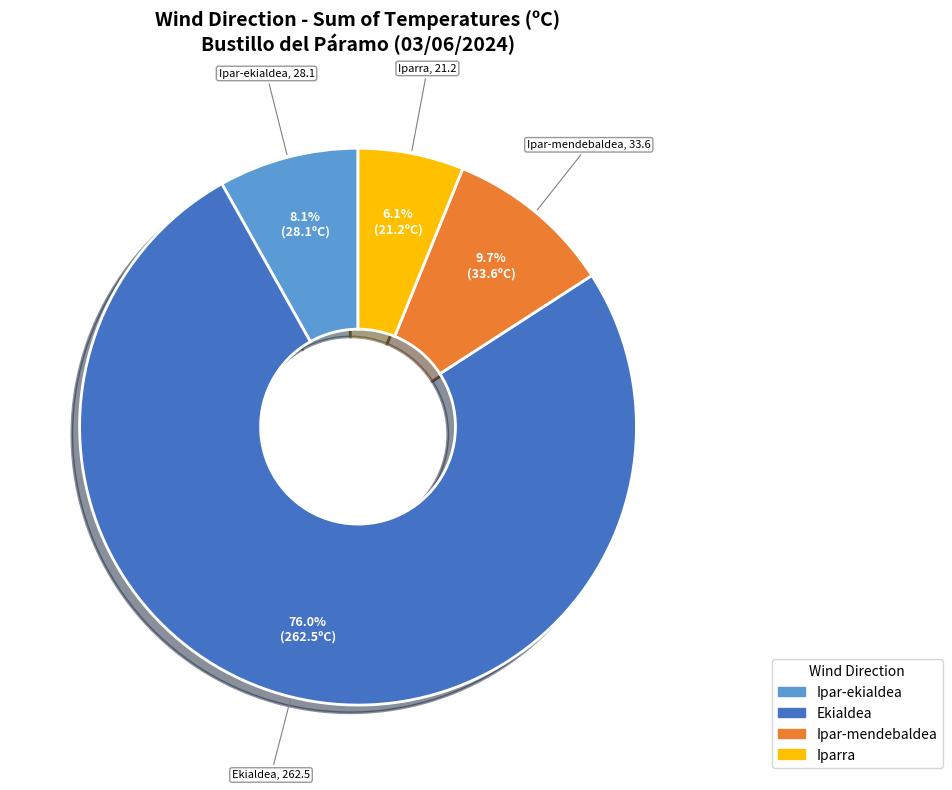

How many segments does this pie chart have?

4